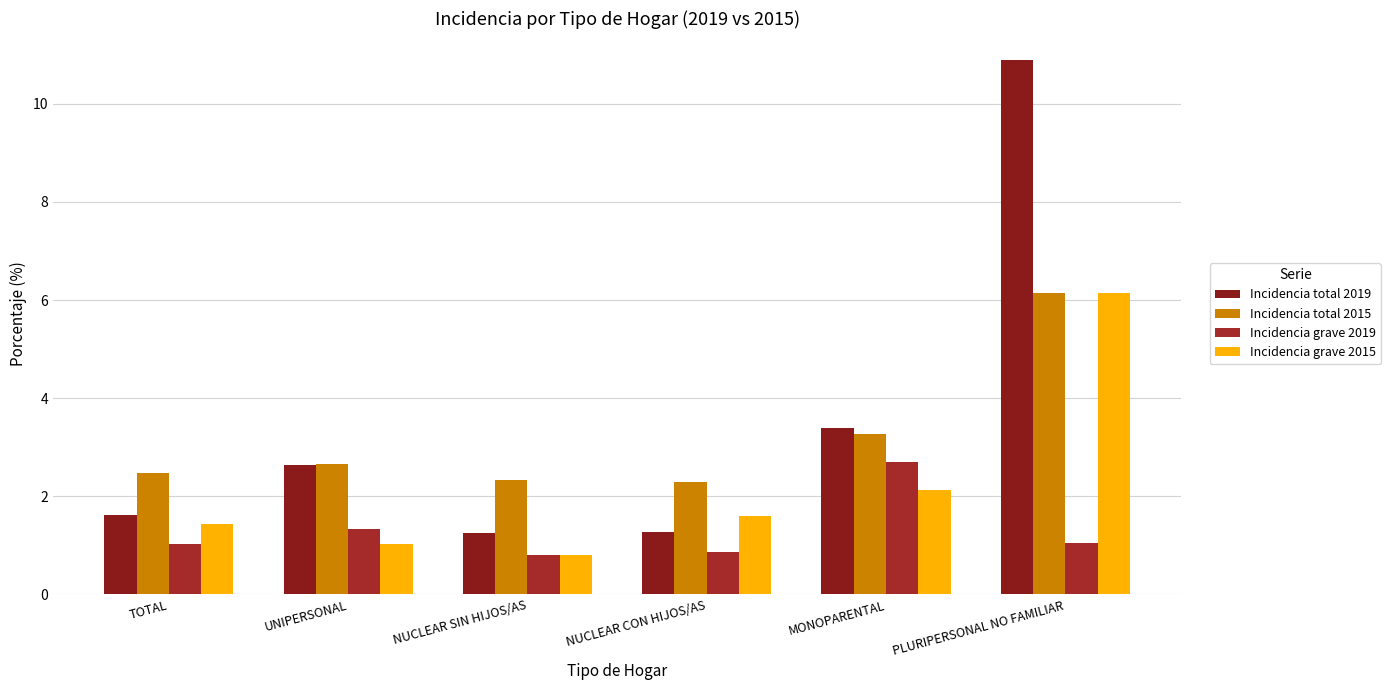

What is the label of the 1st bar from the right?

PLURIPERSONAL NO FAMILIAR